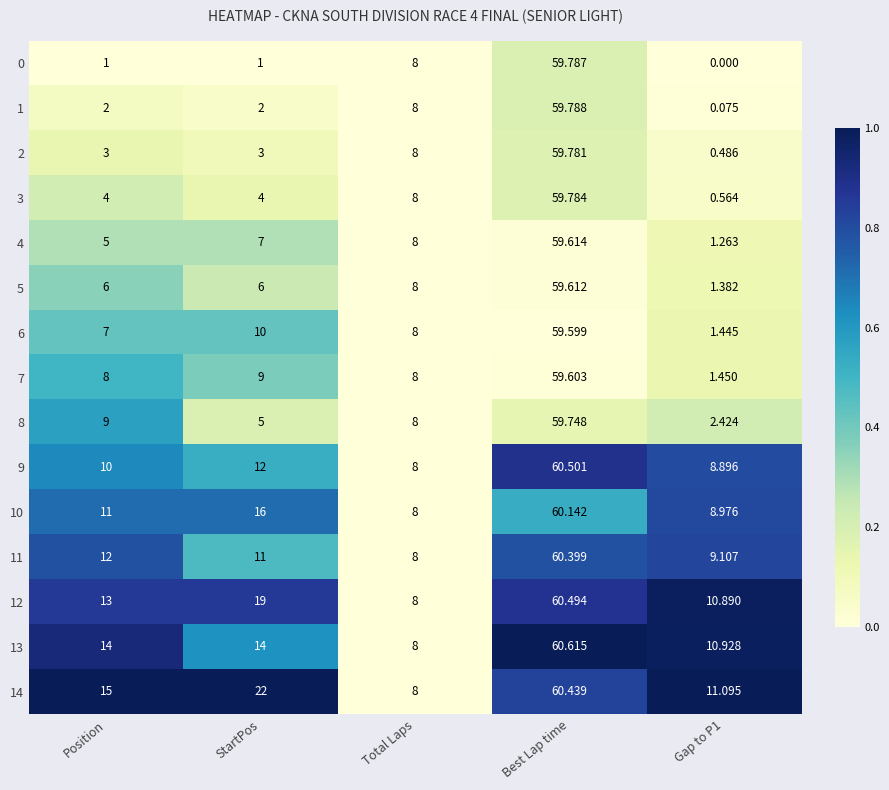

At which category does the chart reach its peak across all series?

Best Lap time